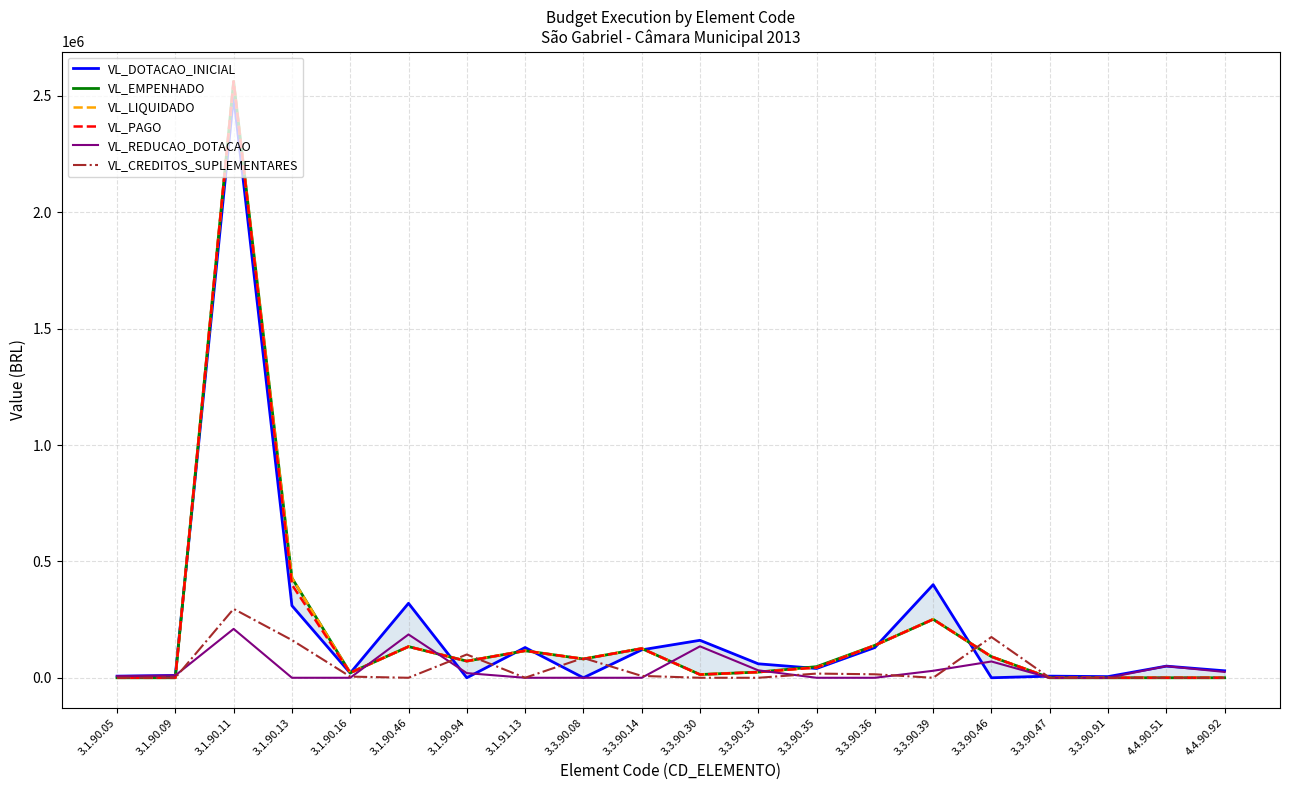

At which category is the sum across all series the highest?

3.1.90.11